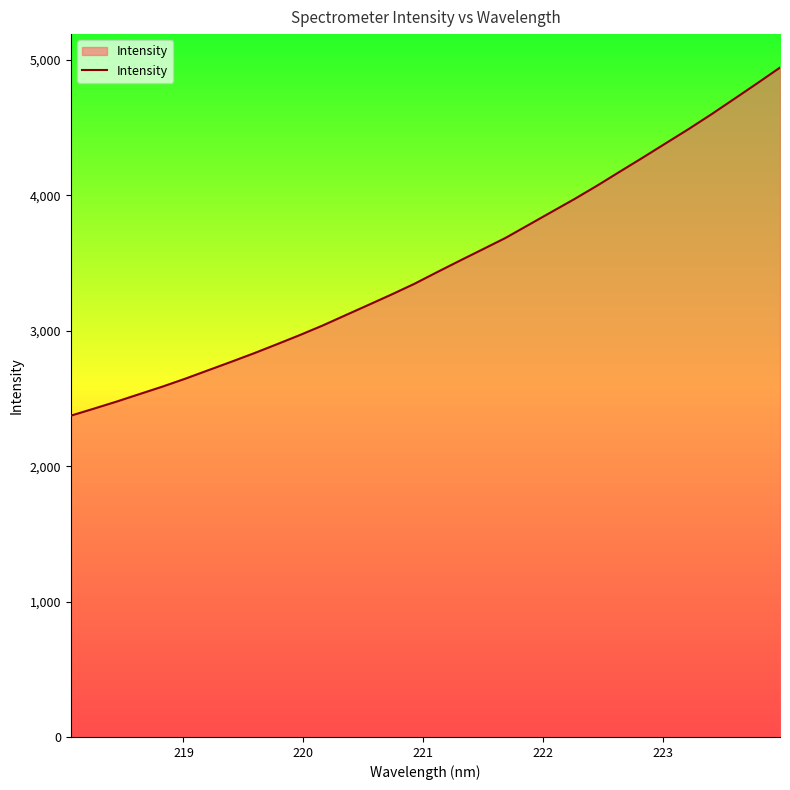

What is the difference between the maximum and minimum values?

2570.8